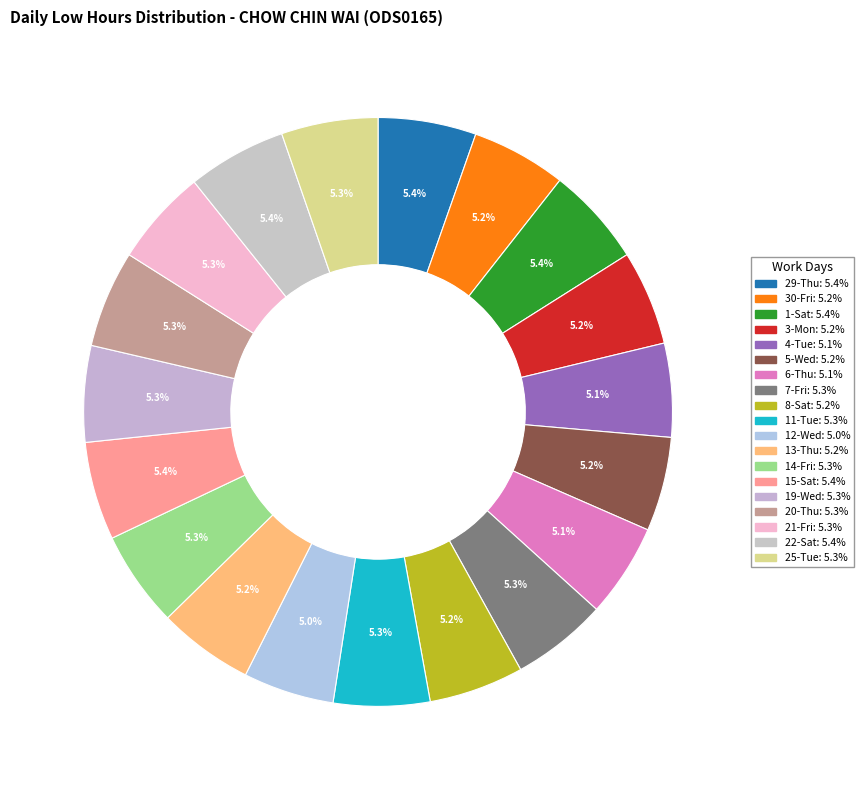

The 19-Wed slice represents 5% of the pie. True or false?

True